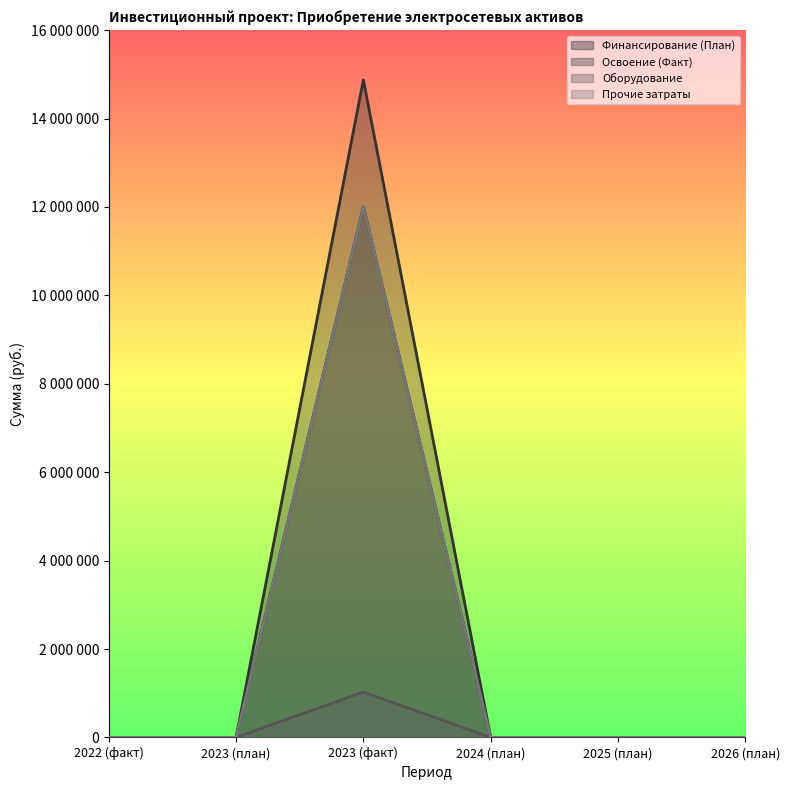

The Прочие затраты series shows 0 at 2024 (план). True or false?

True